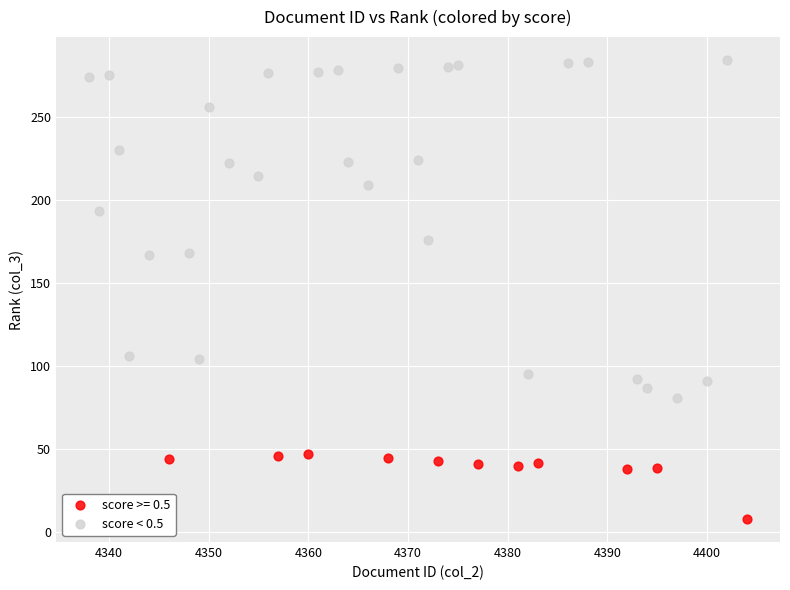

Which series contains the highest Y value?

score < 0.5